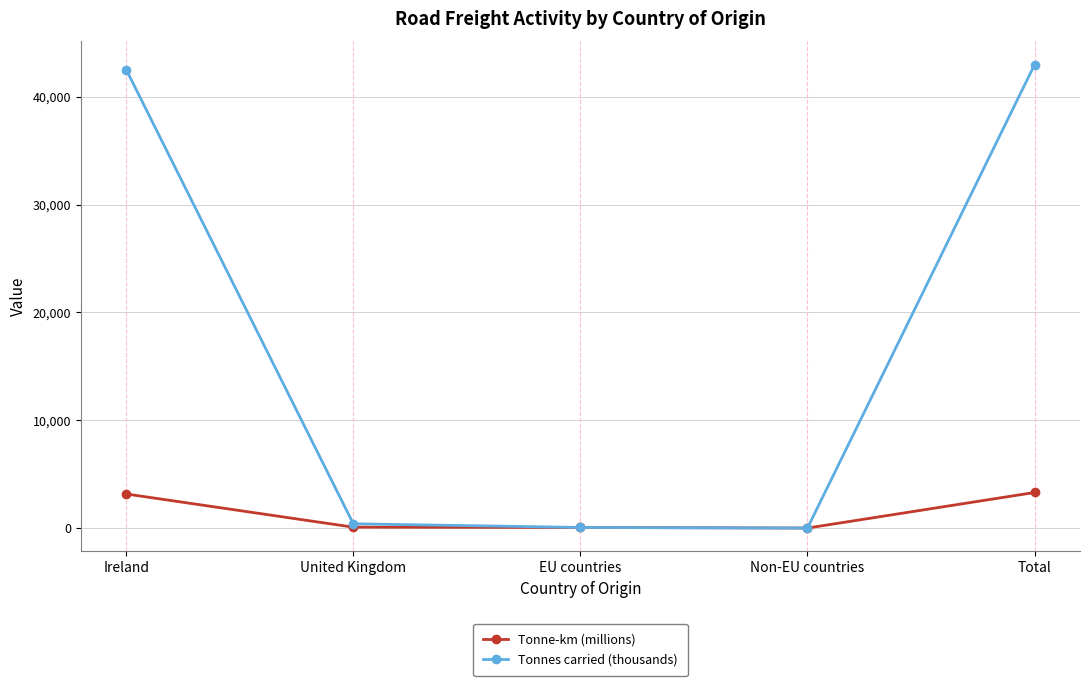

How many categories are shown in the chart?

5